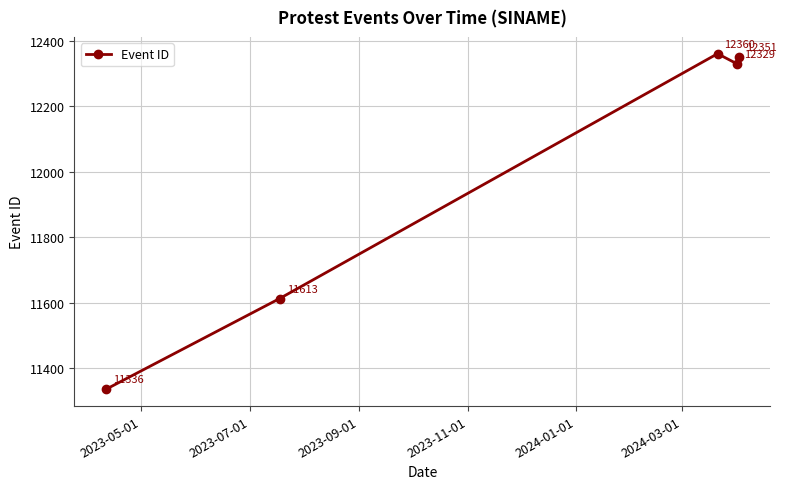

What is the maximum value shown in the chart?

12360